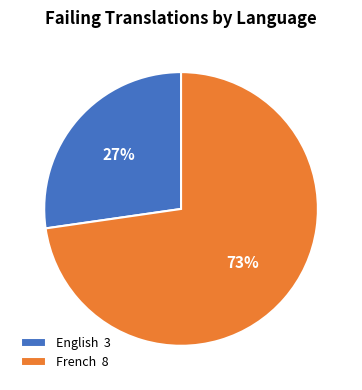

What is the ratio of the value at French to the value at English?

2.7